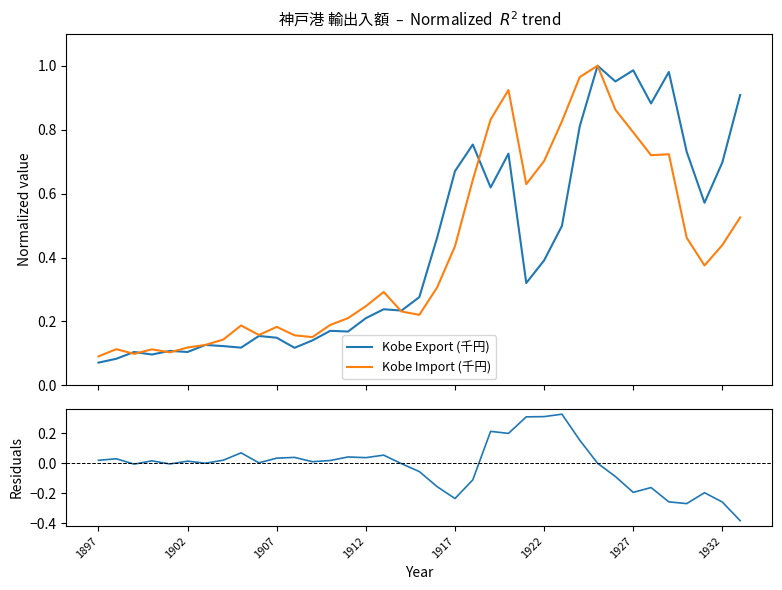

Between 1932 and 19, which series saw the biggest shift?

Kobe Export (千円)